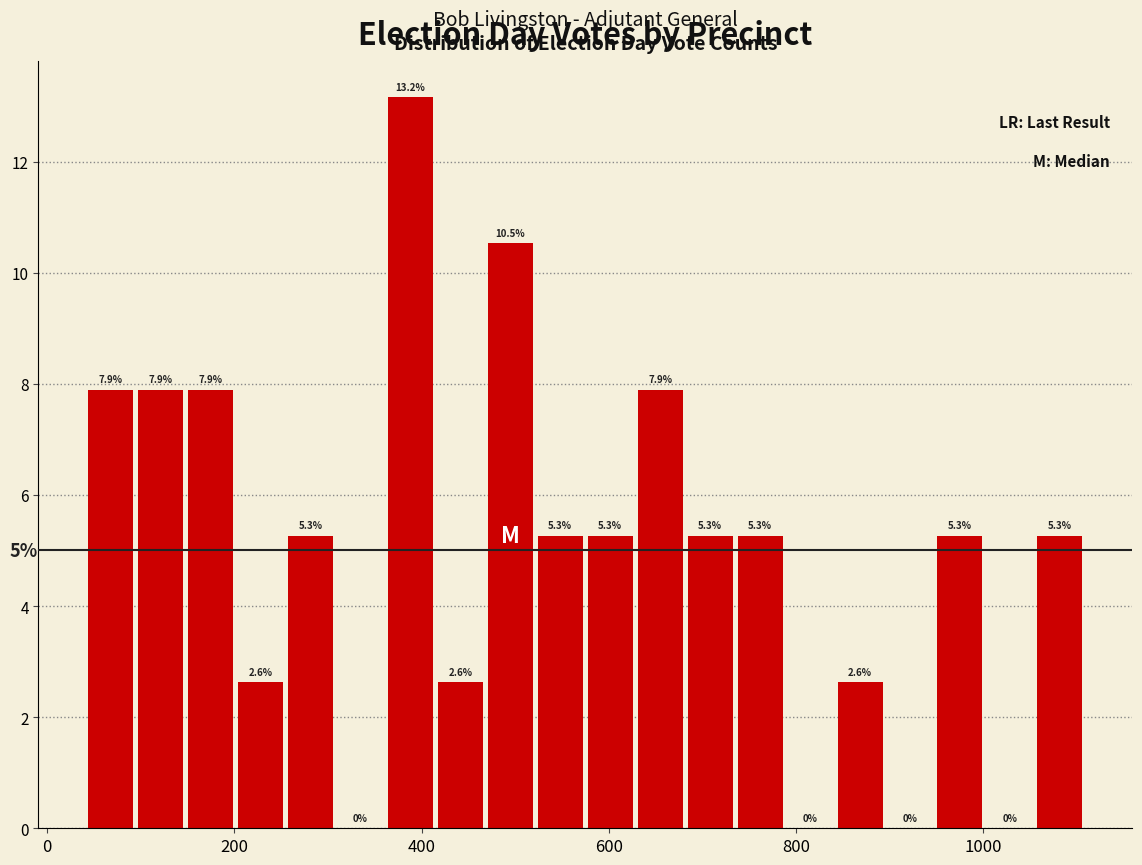

Read against the x-axis, roughly where is the centre of the tallest bar?

380